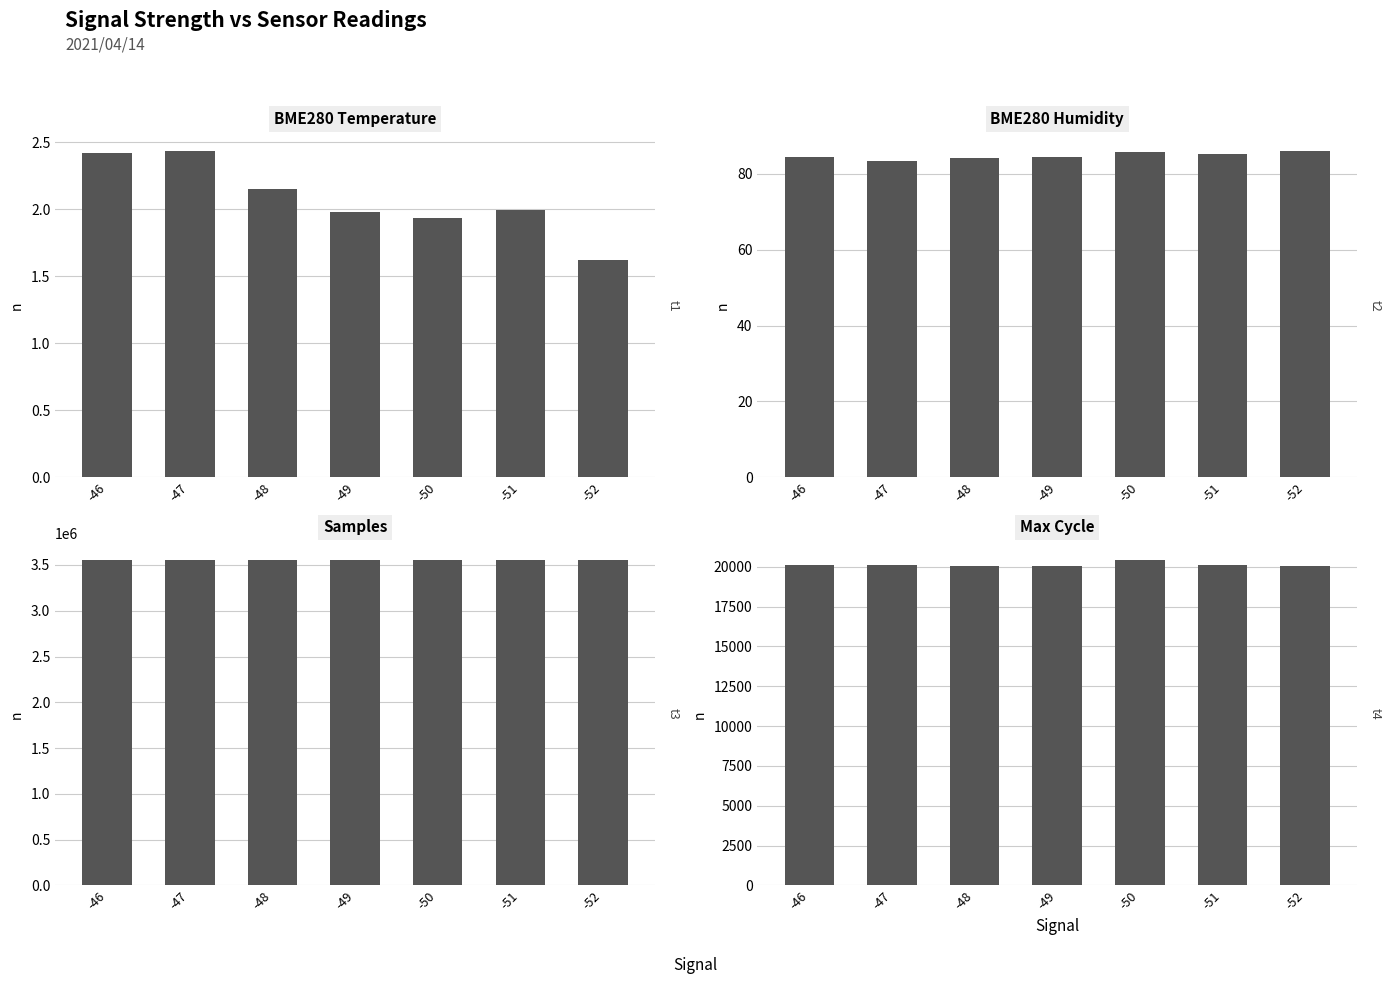

At which category is the sum across all series the highest?

-48